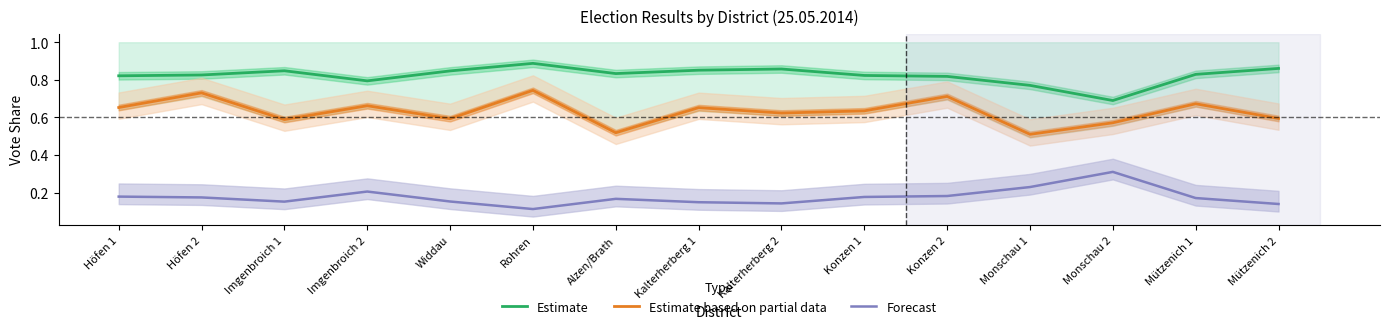

At which category does Estimate reach its first local peak?

Imgenbroich 1